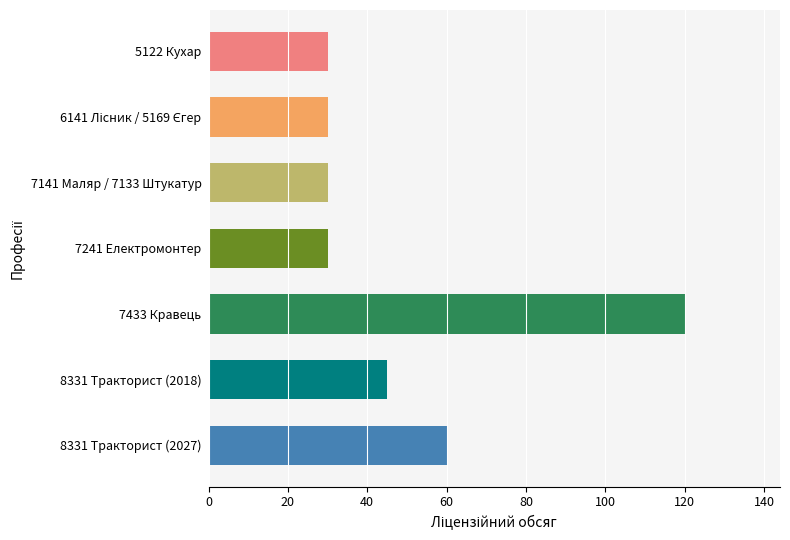

Reading bottom to top, extract all data points from this chart.

60	45	120	30	30	30	30